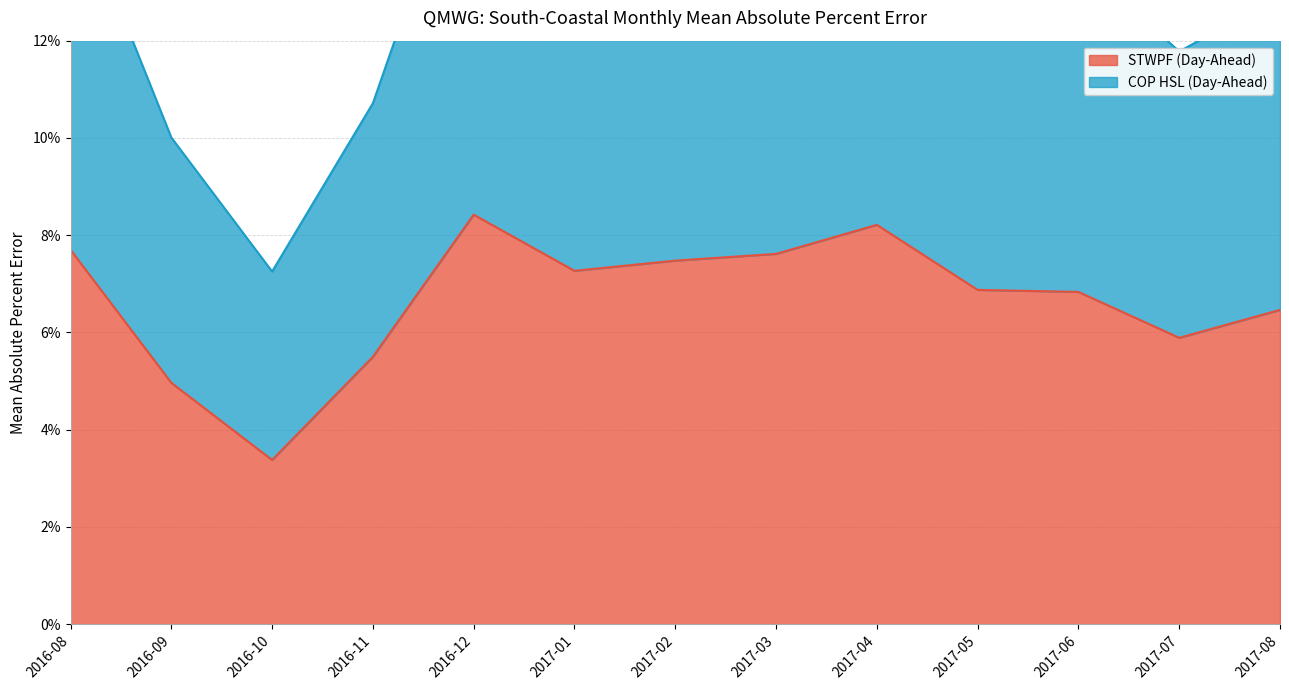

True or false: COP HSL (Day-Ahead) has more than 2 interior local peaks.

False